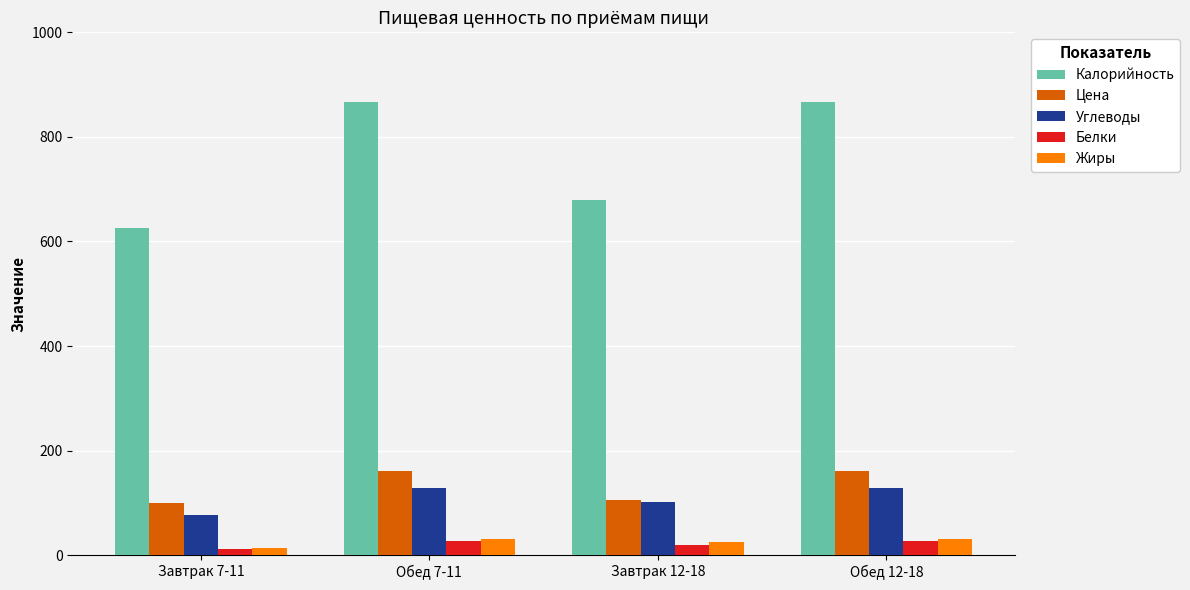

What is the label of the 3rd bar from the left?

Завтрак 12-18